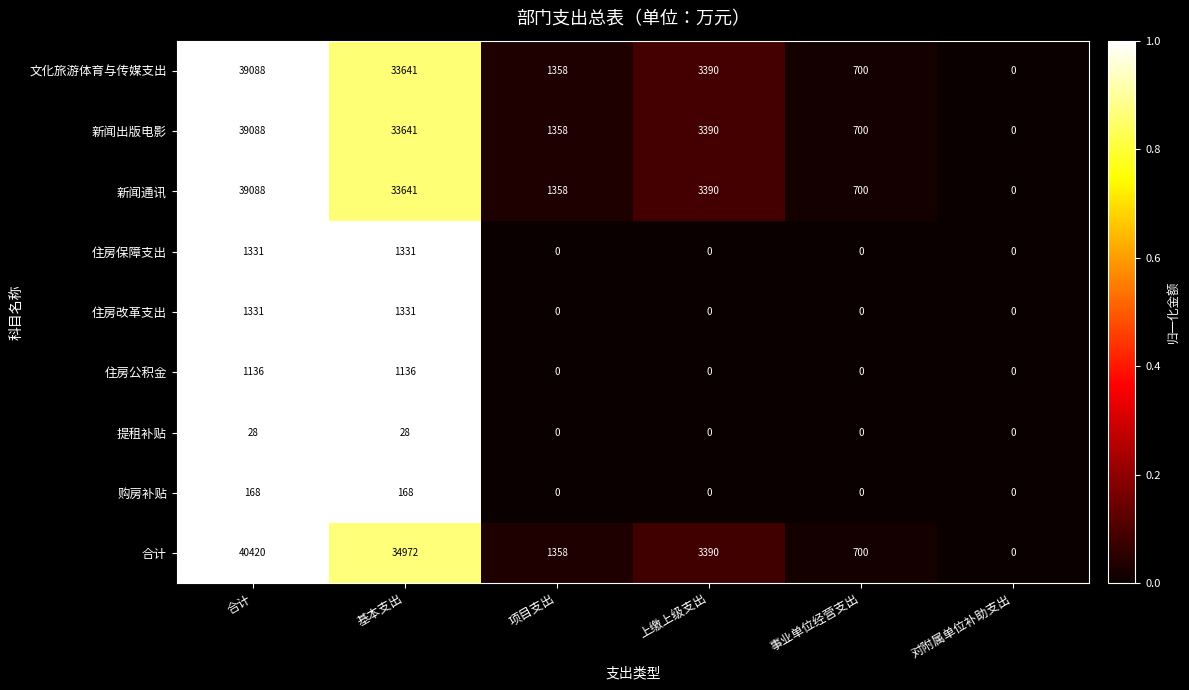

List the labels in order of 合计 value, largest first.

合计, 基本支出, 上缴上级支出, 项目支出, 事业单位经营支出, 对附属单位补助支出